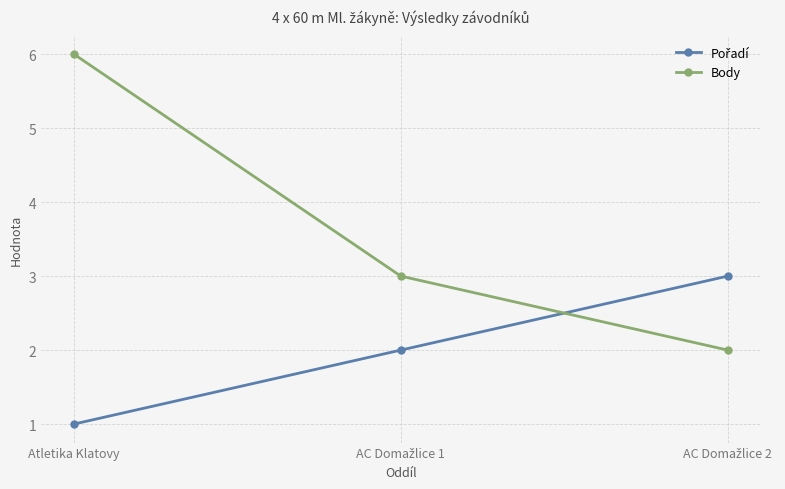

True or false: Body has a value of 6 at Atletika Klatovy.

True